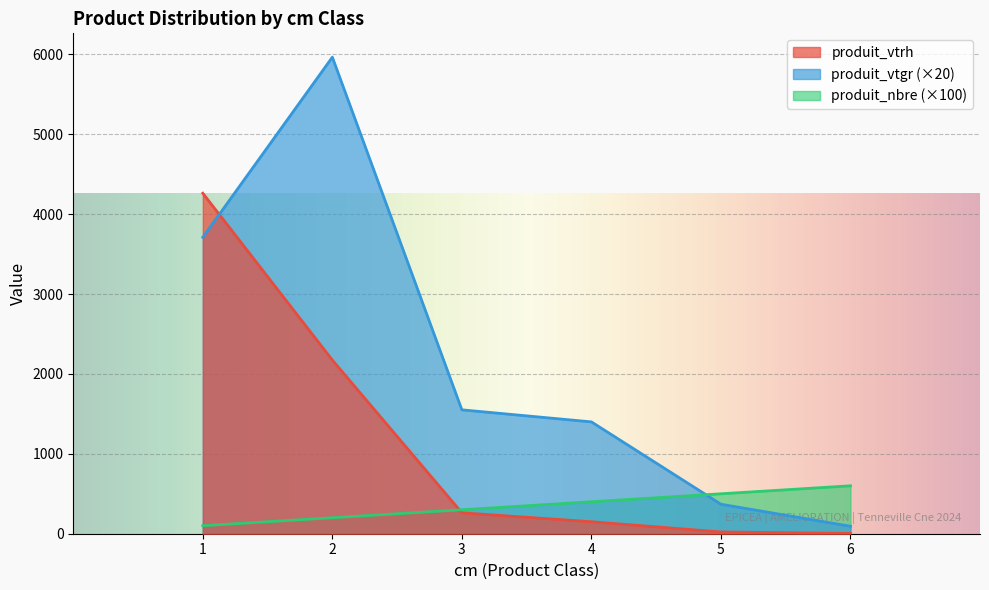

Rank the series by their average value, from lowest to highest.

produit_nbre (×100), produit_vtrh, produit_vtgr (×20)